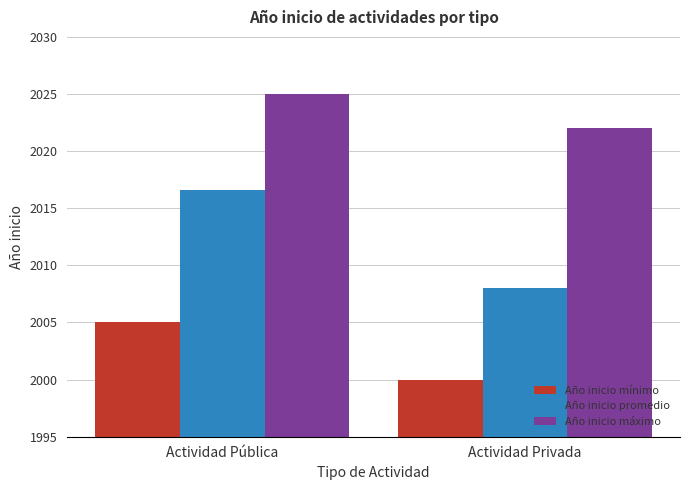

What is the label of the 2nd bar from the left?

Actividad Privada